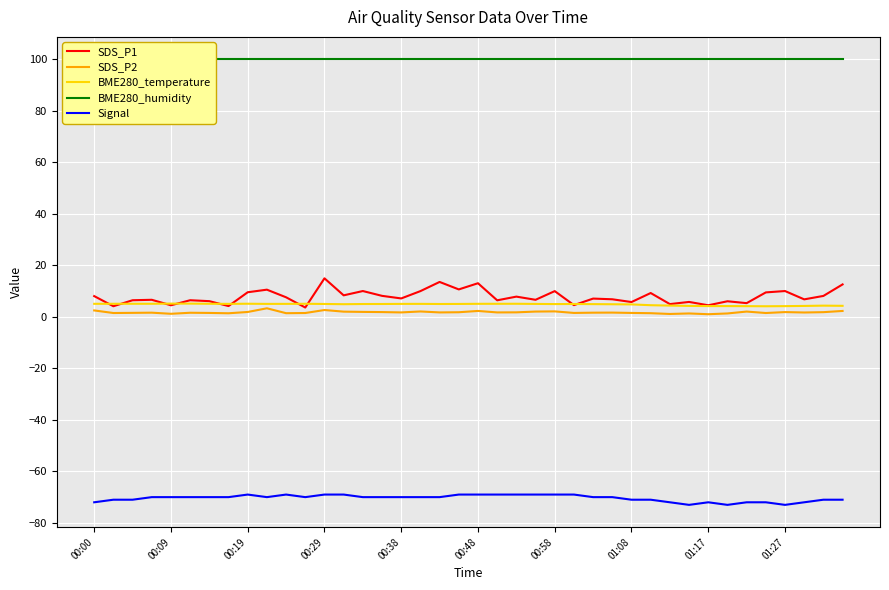

What is the difference between the highest and lowest values at 27?

170.0